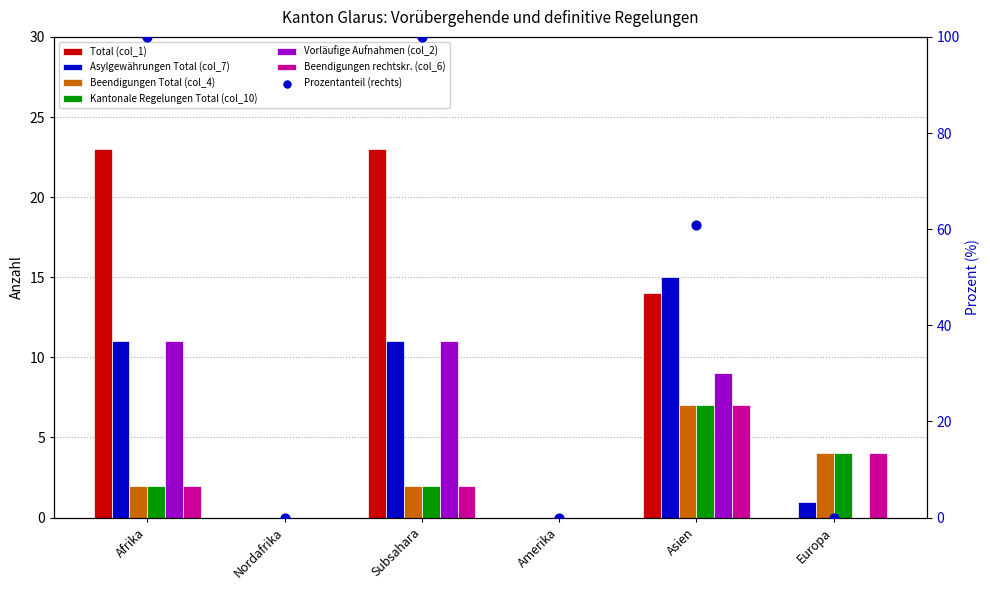

Is the value of Kantonale Regelungen Total (col_10) at Afrika greater than the value of Beendigungen rechtskr. (col_6) at Subsahara?

No